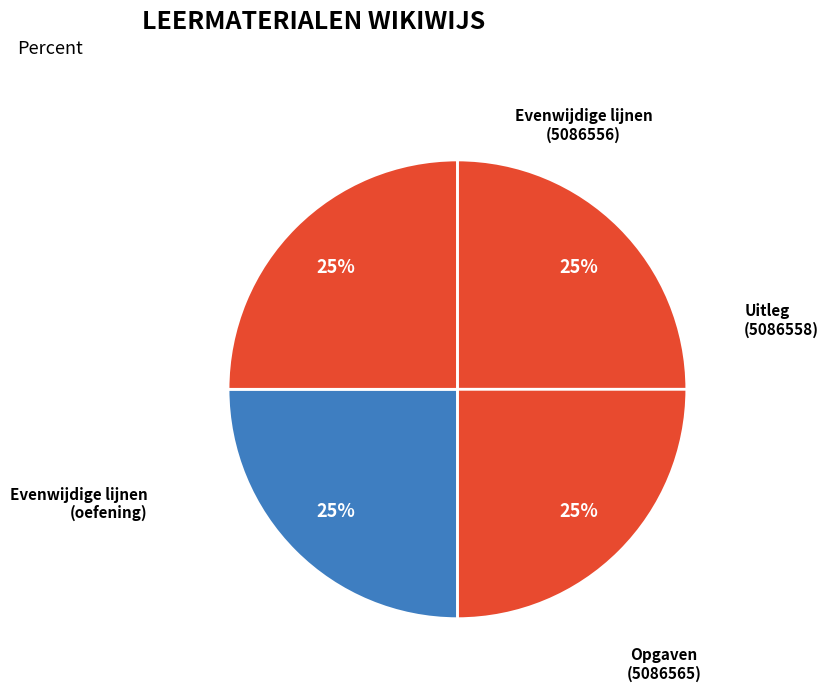

True or false: Uitleg accounts for 11% of the total.

False